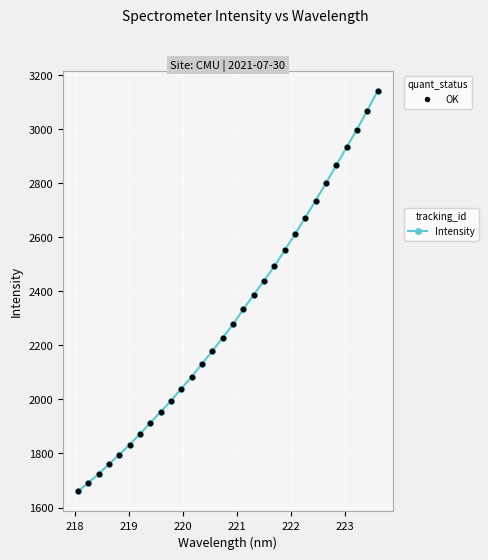

What is the value of the 21st point from the left?

2552.0